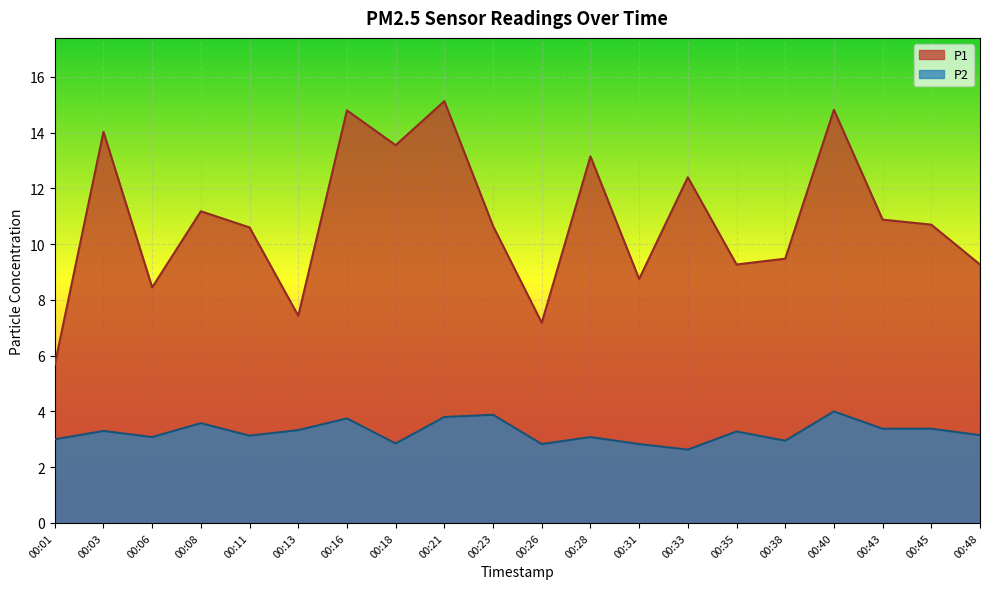

What is the difference between the maximum and minimum values in the P1 series?

9.5